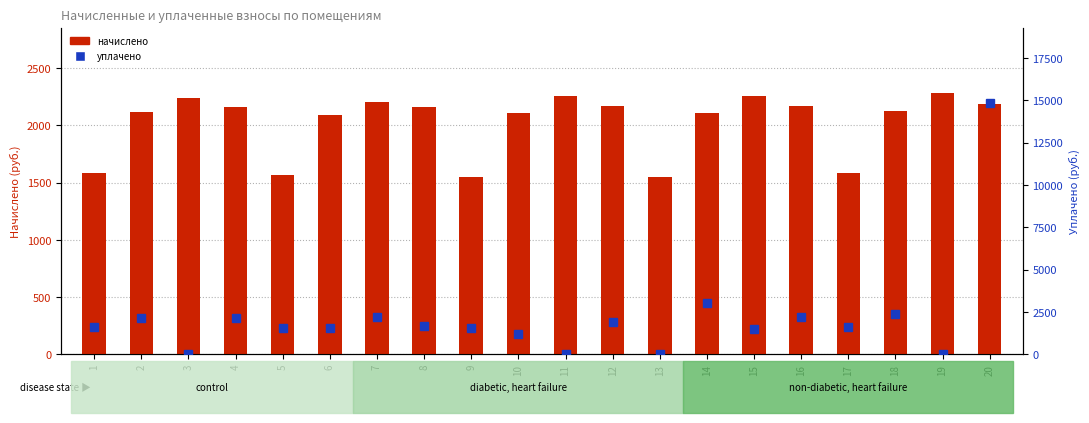

How many groups of bars are there?

20